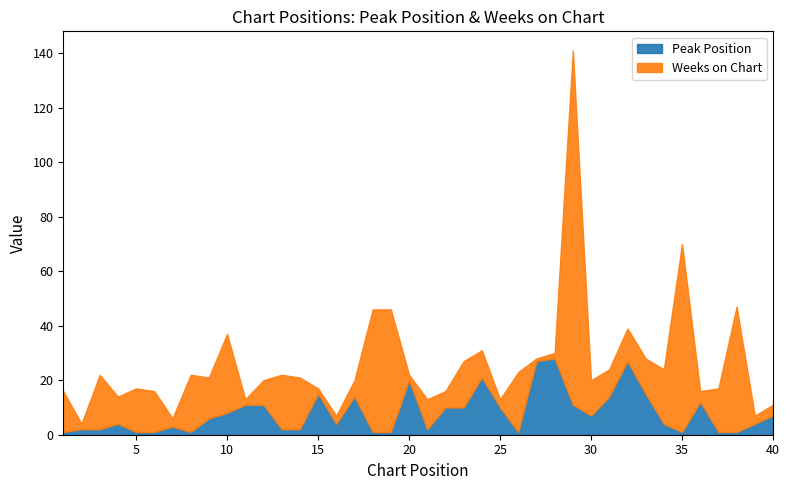

List the series in order of their overall mean, highest first.

Weeks on Chart, Peak Position